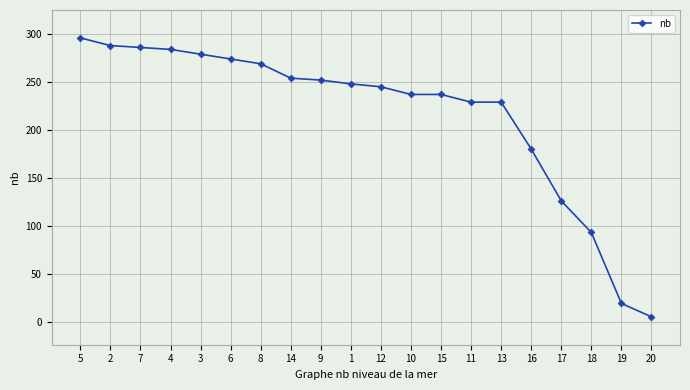

What is the difference between the second highest and second lowest values?

269